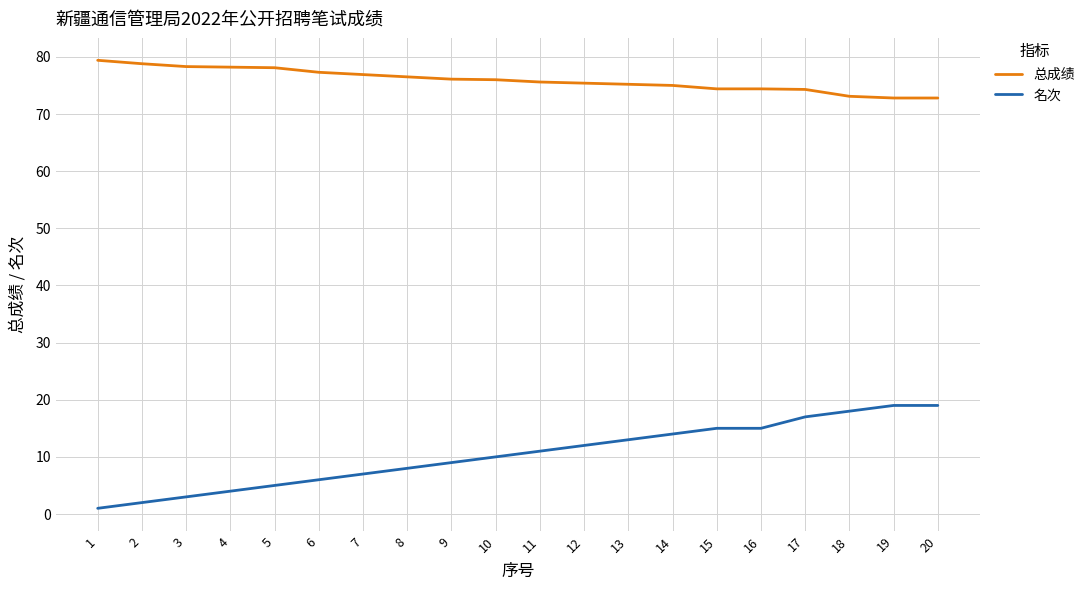

True or false: 总成绩 and 名次 intersect in this chart.

False